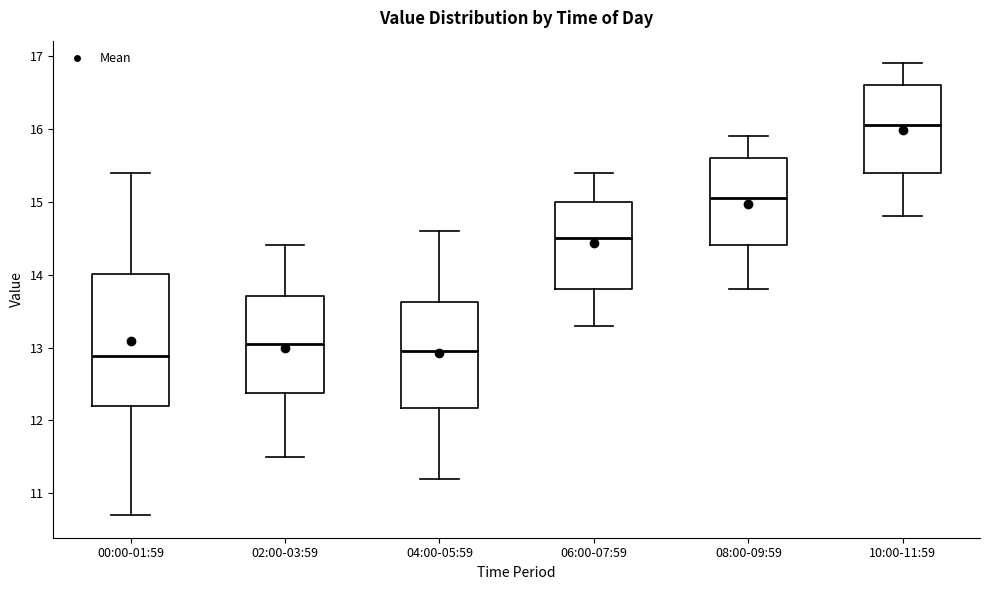

Comparing the boxes themselves (not the whiskers), which one is the tallest?

00:00-01:59